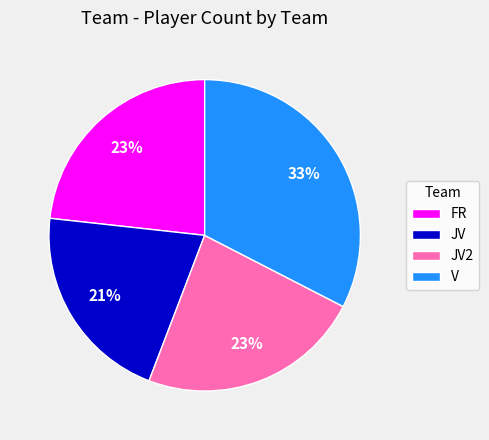

Is the sum of JV2 and FR greater than half?

No